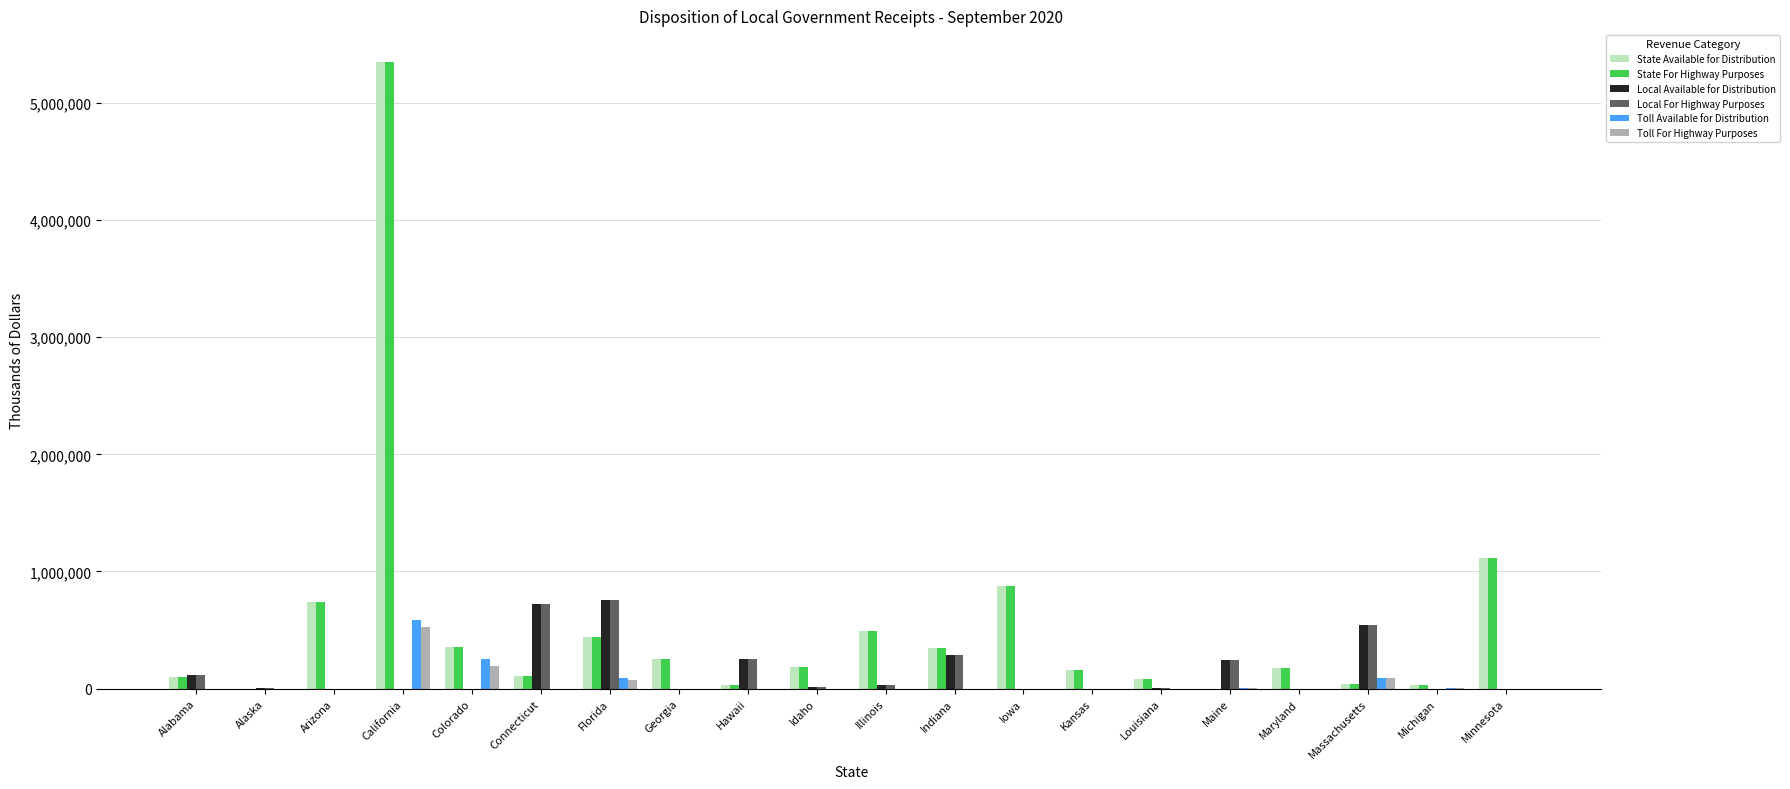

At which category does the chart reach its peak across all series?

California